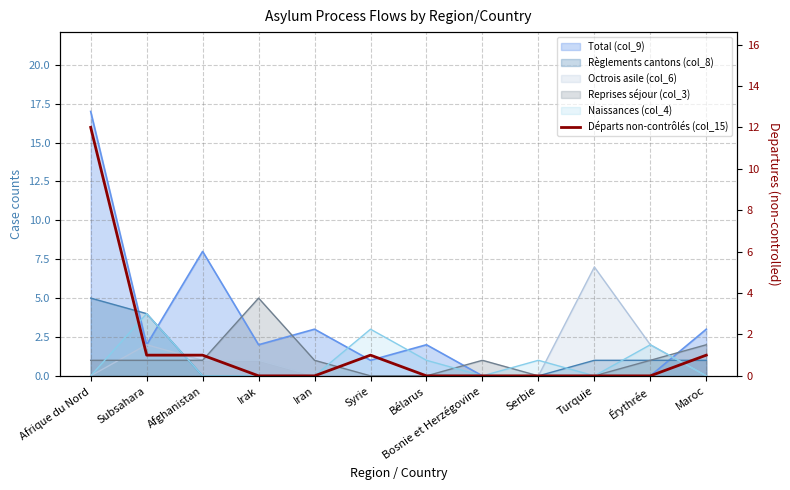

How many positive values are there?

5